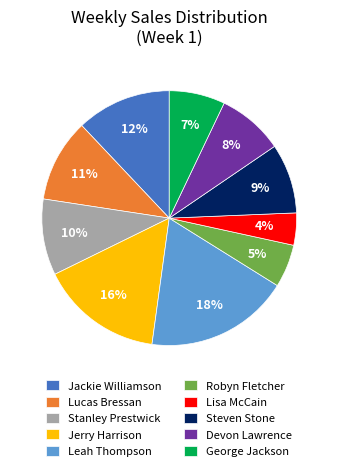

To the nearest percent, what is the difference between the George Jackson and Robyn Fletcher slice percentages?

2%